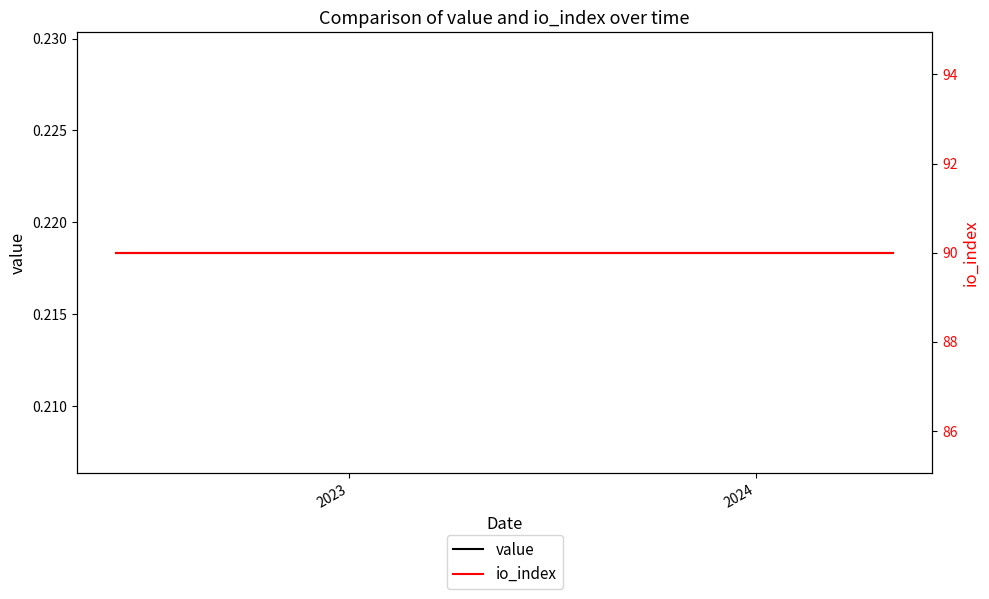

True or false: value and io_index cross at least once.

False